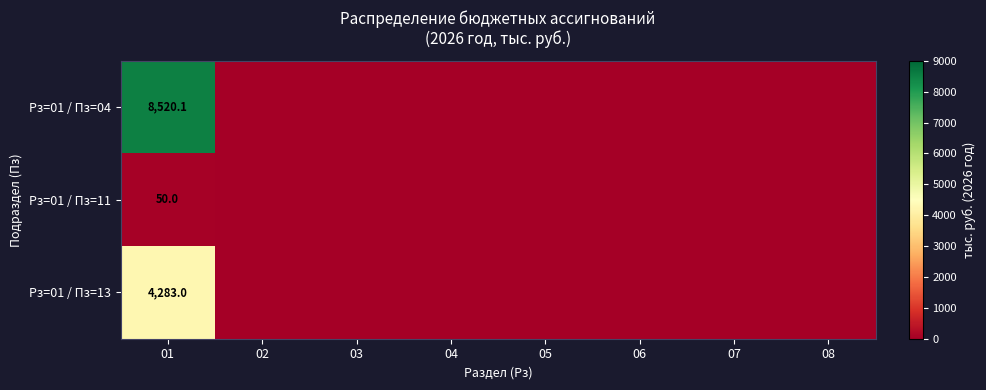

Which label corresponds to the largest value in the chart?

01